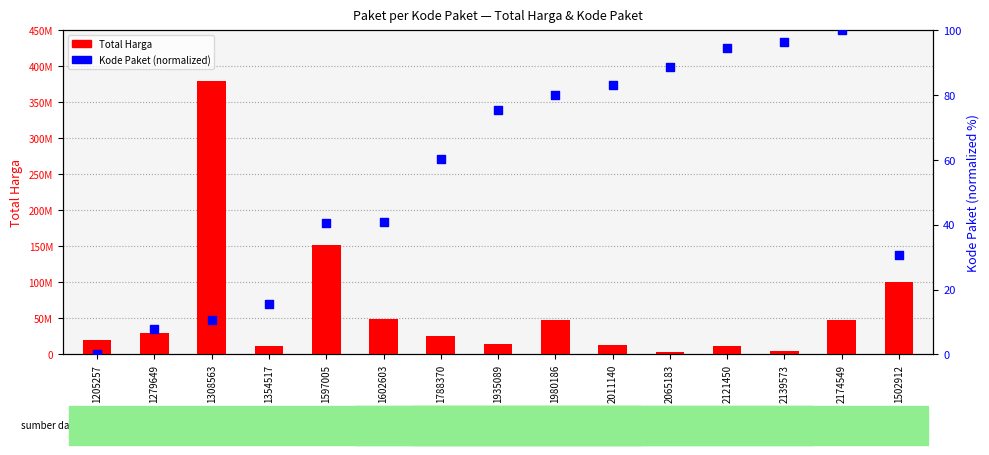

Which series has the largest total across all categories?

Total Harga